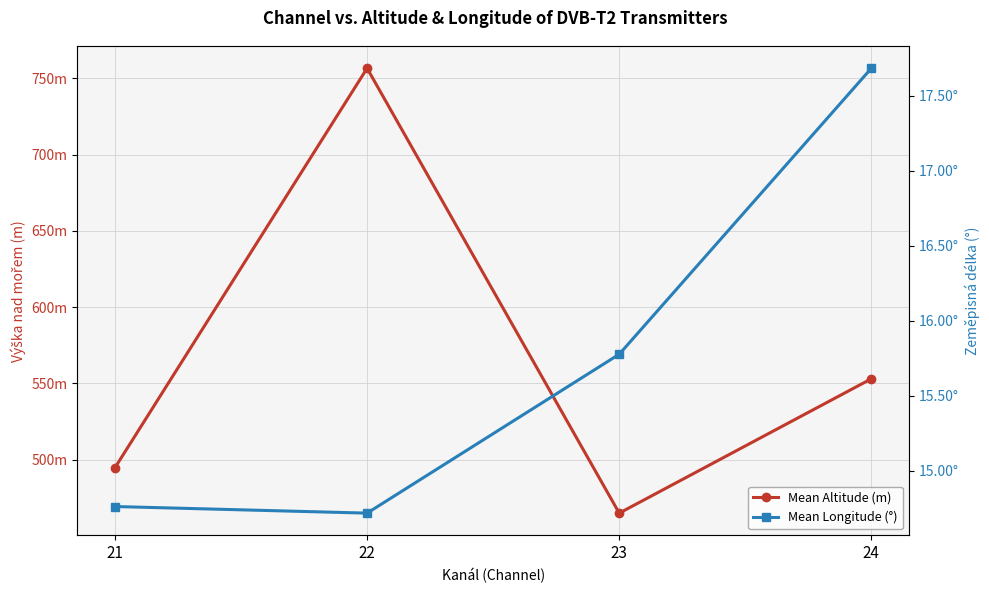

What is the total value across all series at 23?

480.7